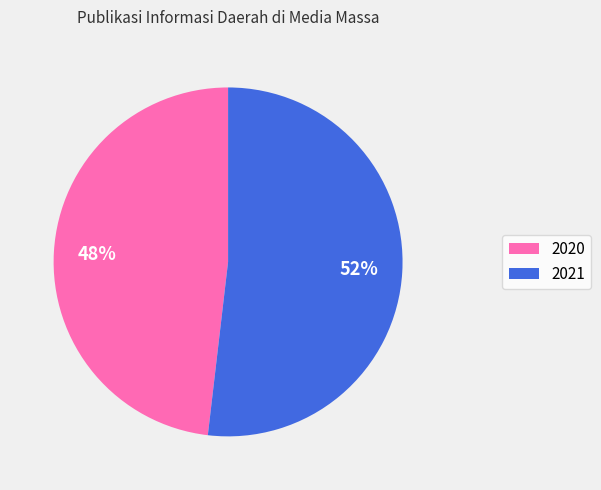

Do 2021 and 2020 together represent more than half of the pie?

Yes